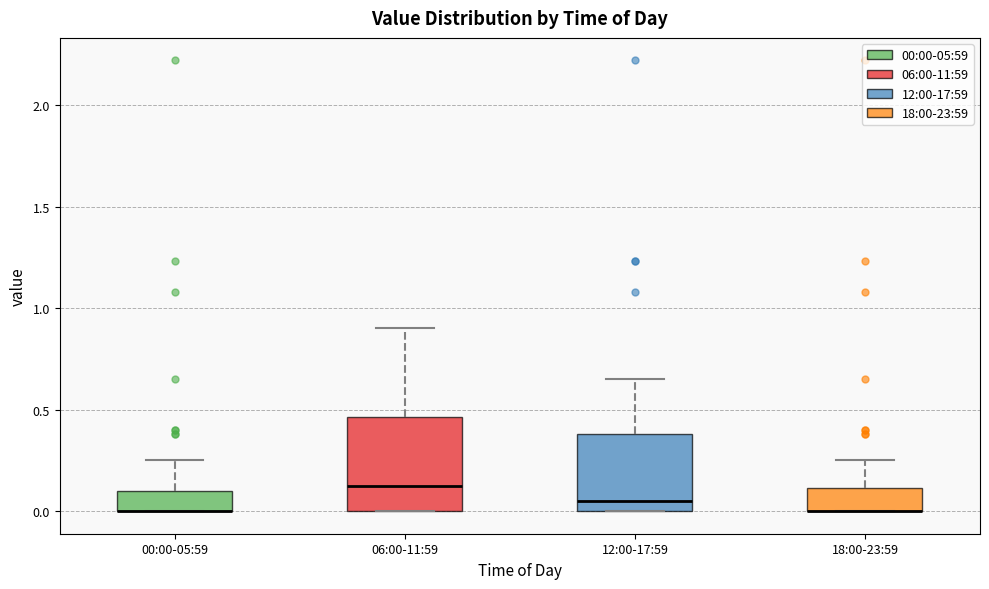

Where does the median line of the box for 12:00-17:59 sit on the y-axis? The values are not printed on the chart, so give them approximately, as read against the axis.

0.05